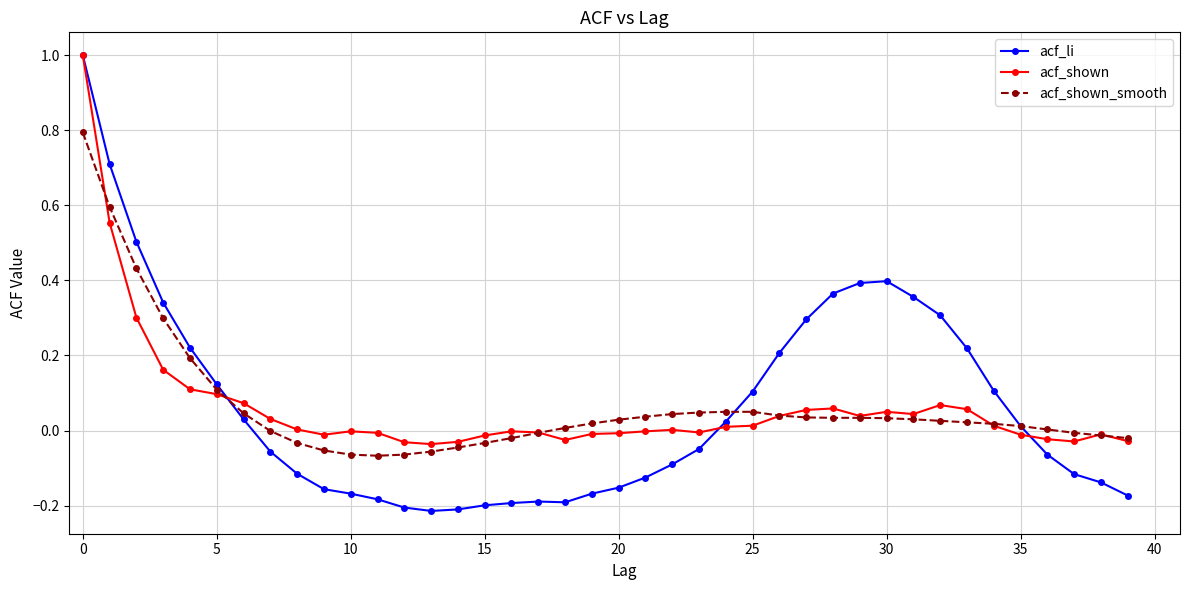

How many data points in acf_li are above 0?

19